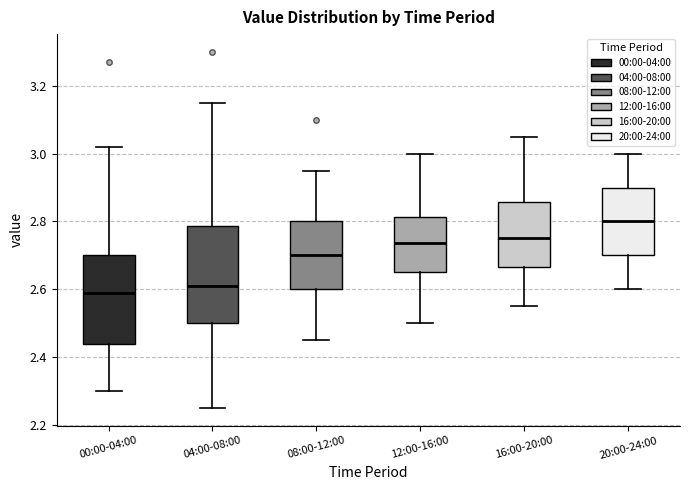

Which box is the tallest, from its lower edge to its upper edge?

04:00-08:00